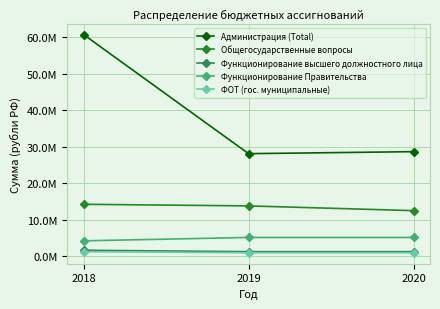

Does the chart have visible grid lines?

Yes